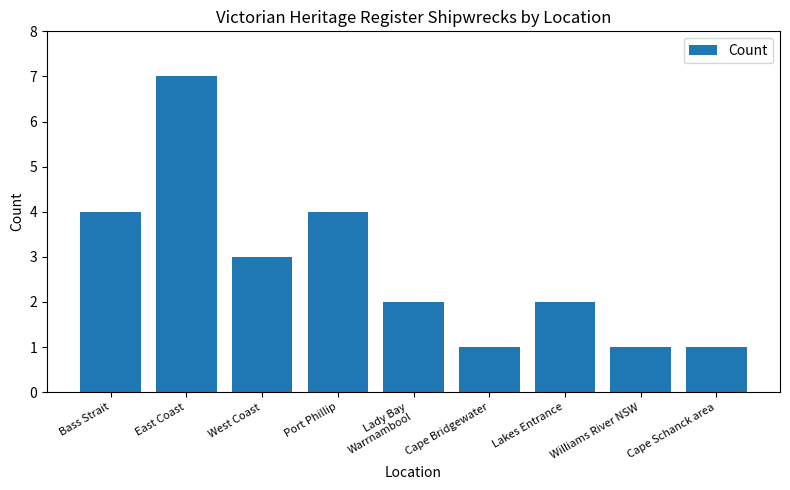

True or false: the data shows 5 at West Coast.

False